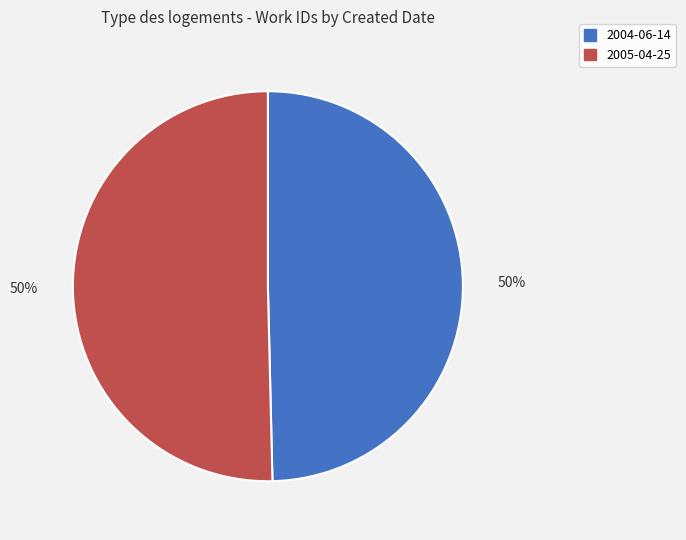

Is it true that 2004-06-14 is 39% of the pie?

False